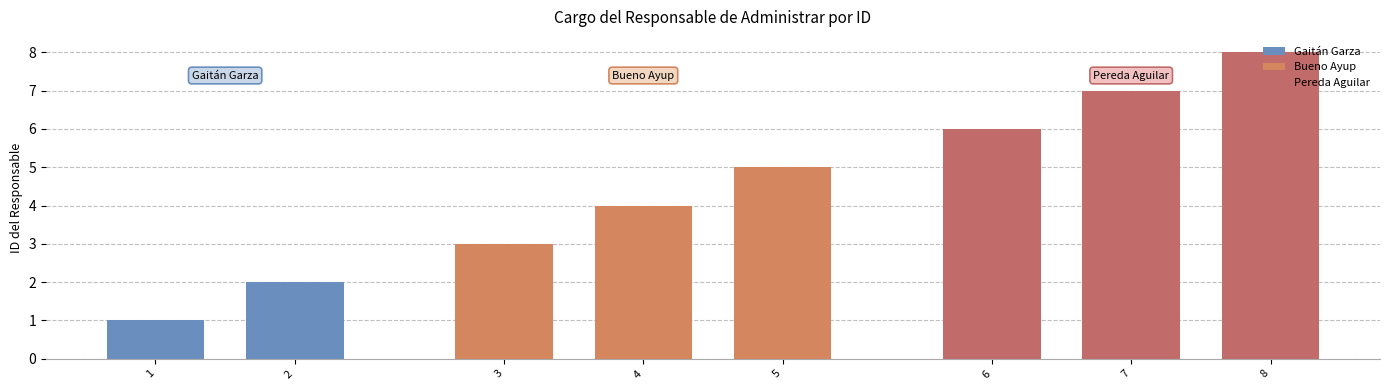

How many data points are above 5?

3